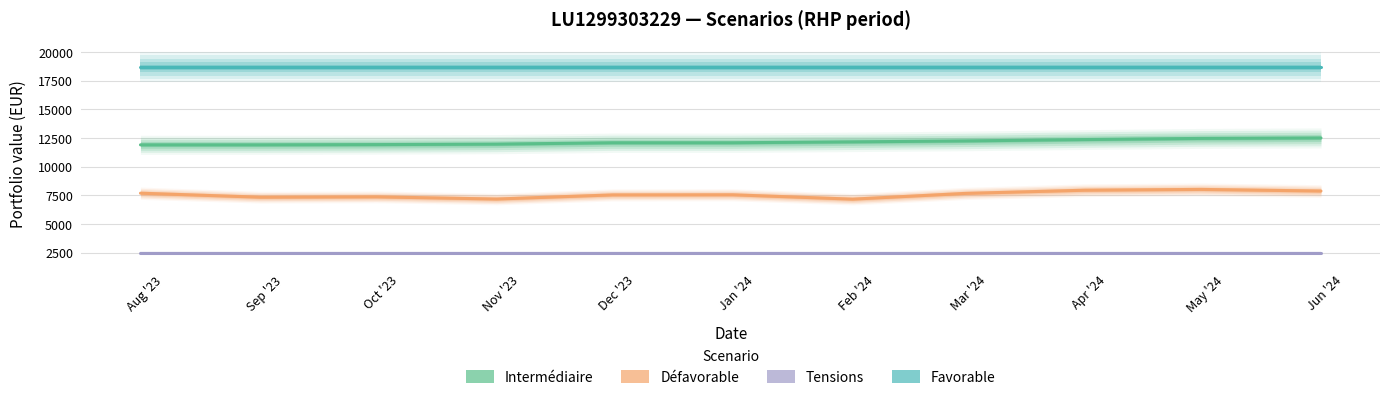

The Tensions series shows 1659 at Nov '23. True or false?

False